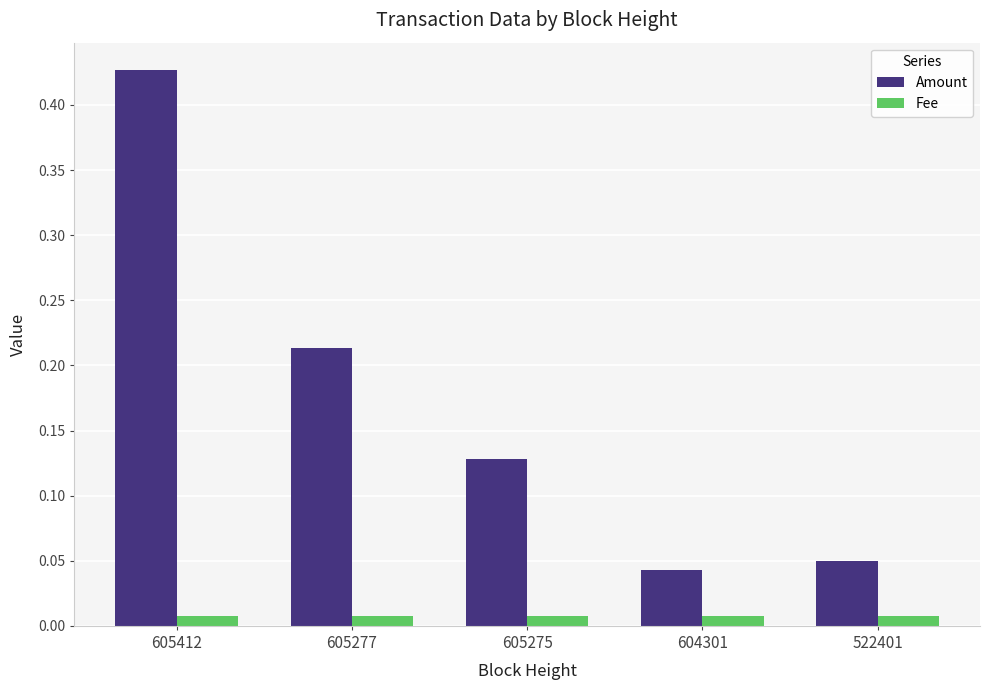

Rank the series by their maximum value, from lowest to highest.

Fee, Amount